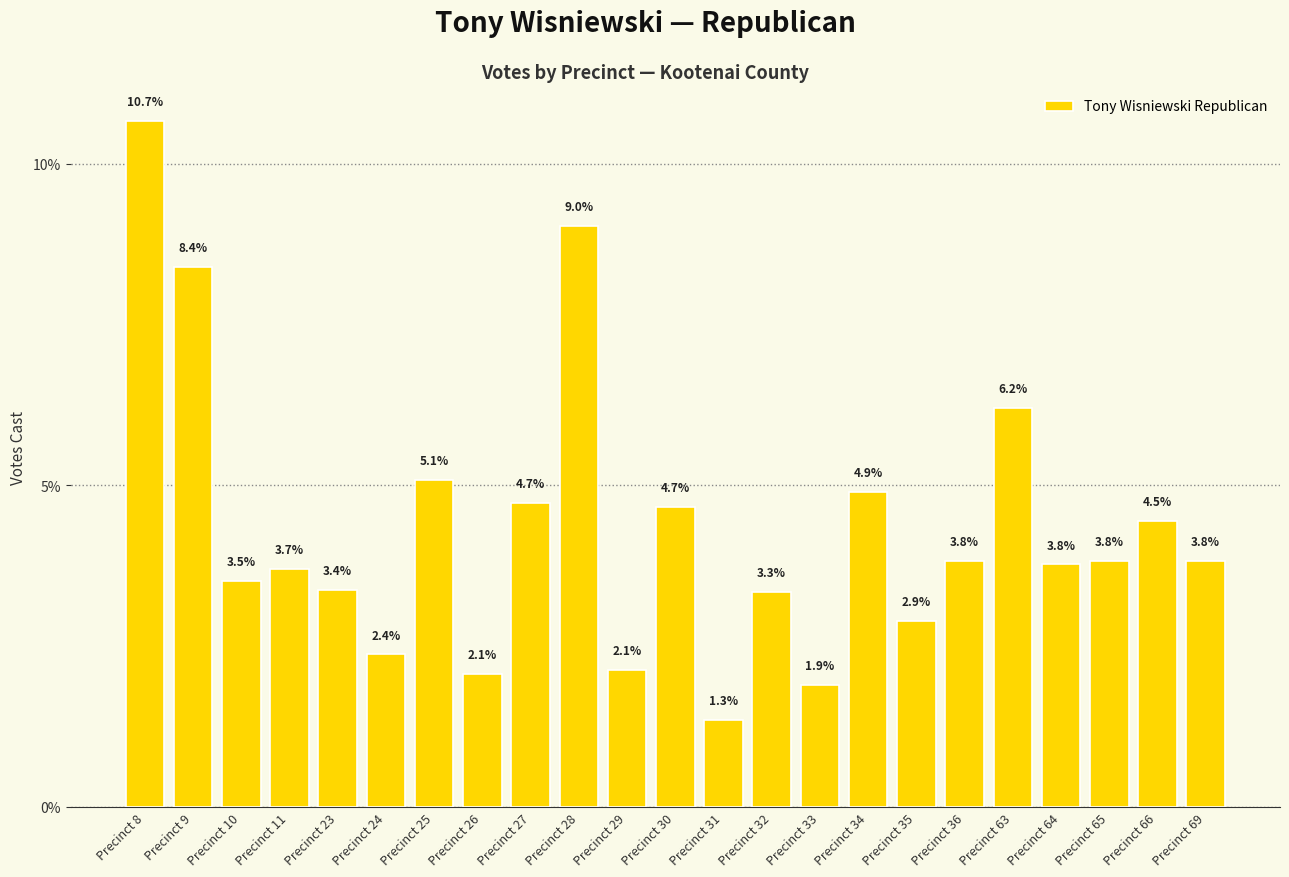

What is the sum of all values?

100.0